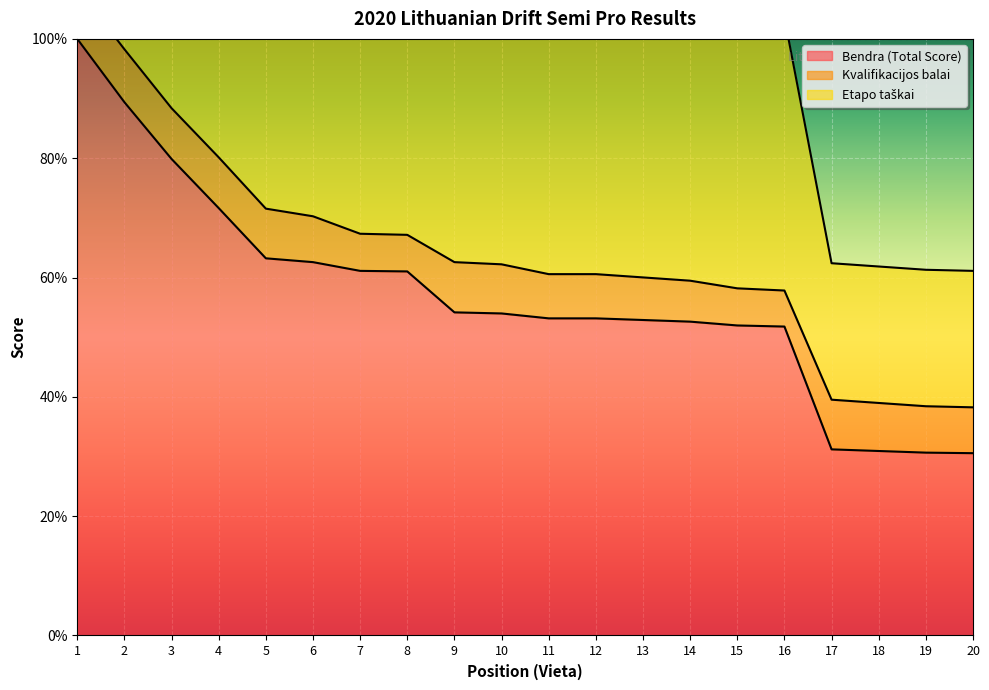

What is the value of the Etapo taškai point at the 16th from the left?

103.6